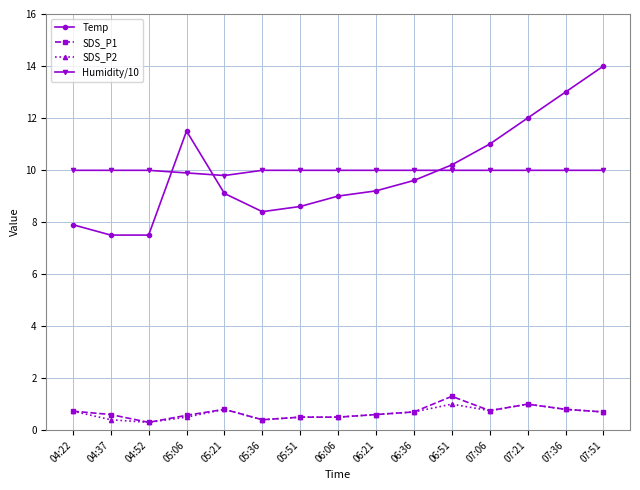

What is the difference between the highest and lowest values at 06:51?

9.2